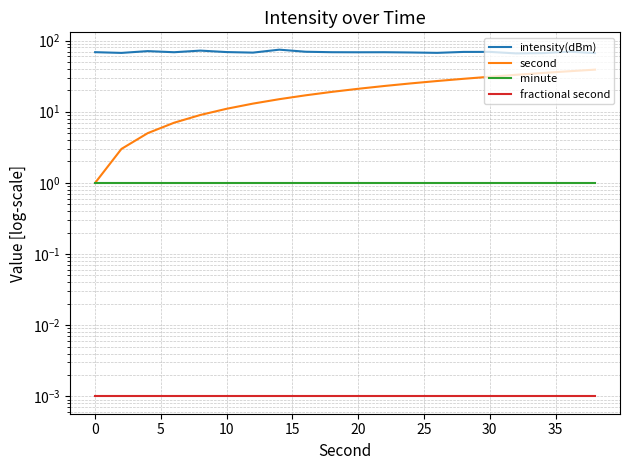

Which series has the widest spread of values?

second